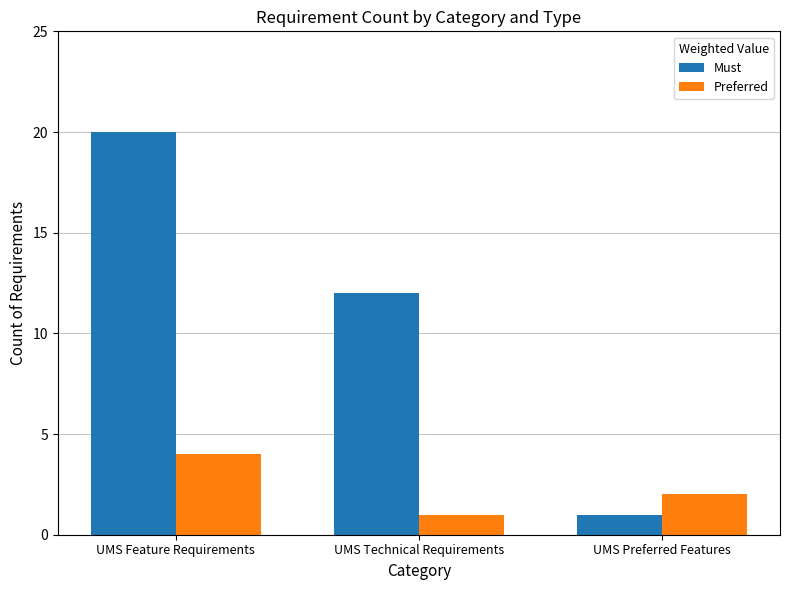

What are all the series names shown in the legend?

Must, Preferred